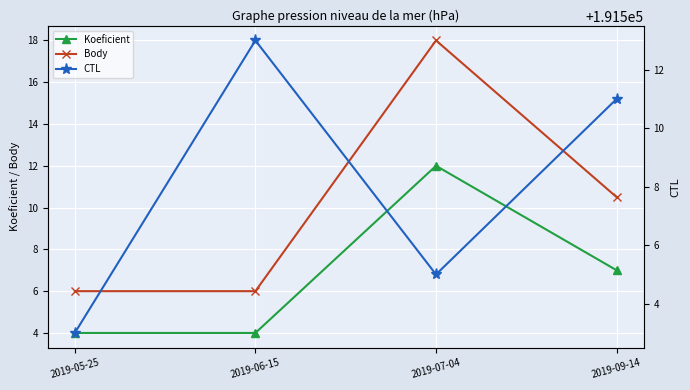

True or false: CTL has more than 2 points higher than both neighbors.

False